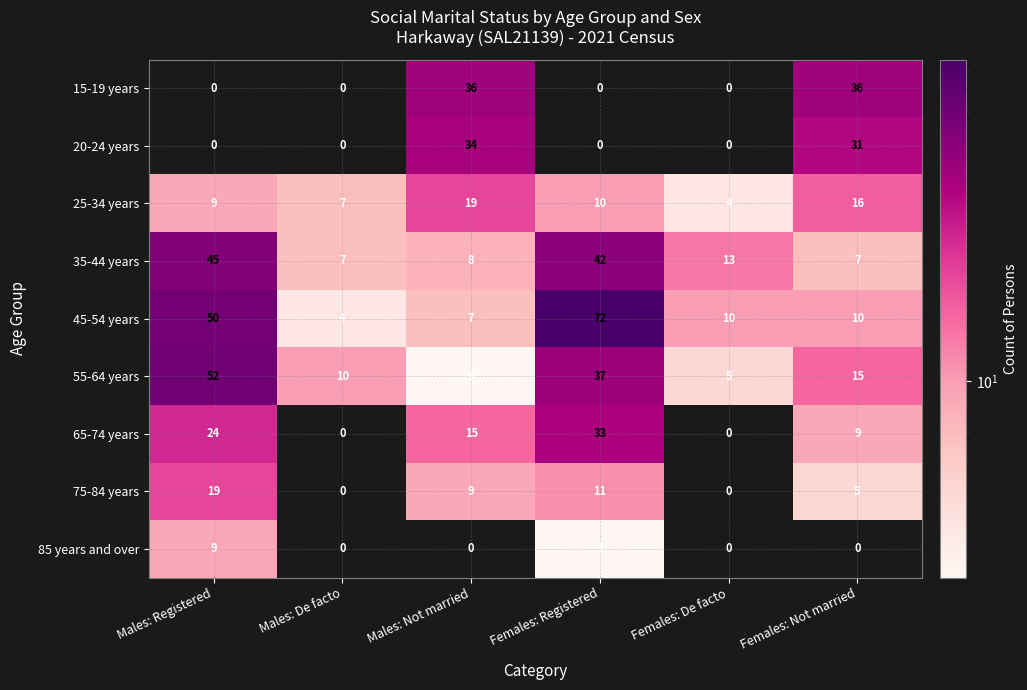

How many categories are shown in the chart?

6